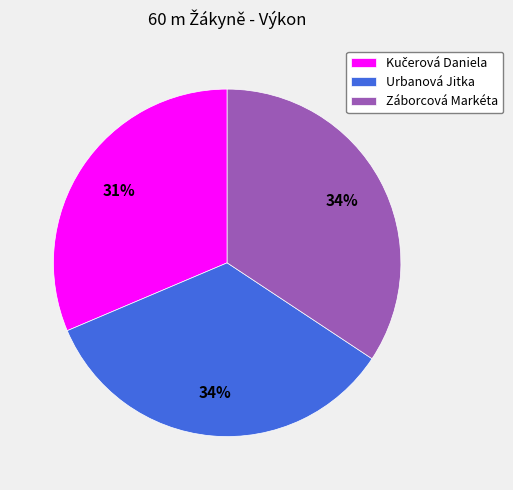

To the nearest percent, what portion does Urbanová Jitka represent?

34%